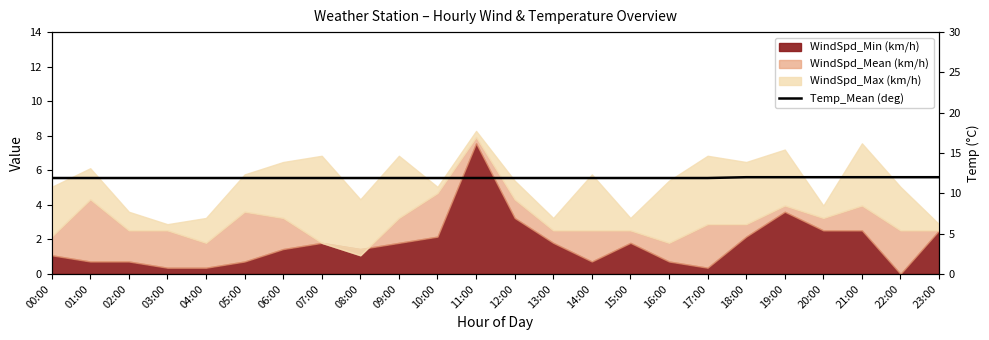

True or false: the data shows 7.8 at 09:00.

False